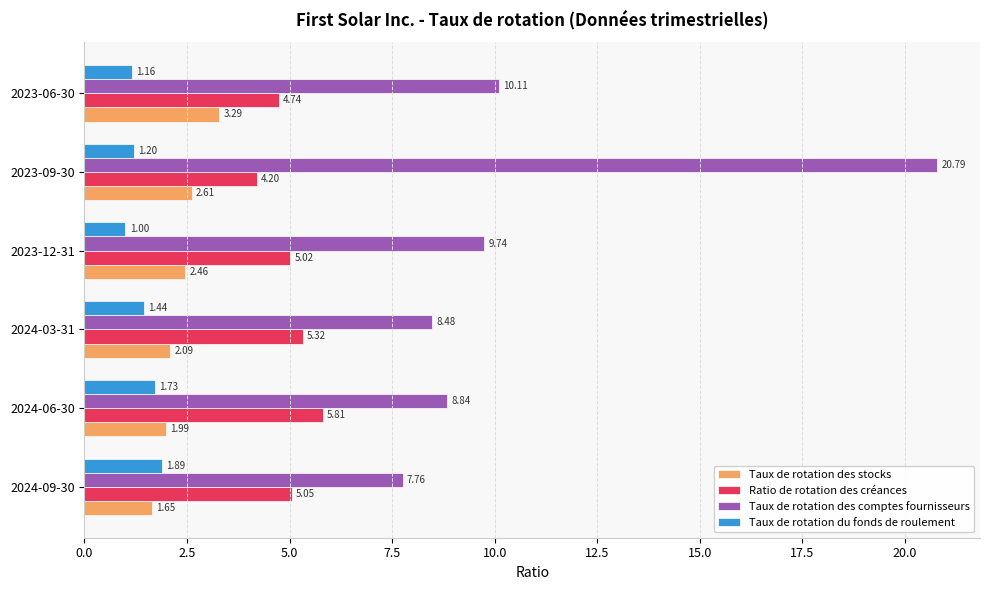

Where is Ratio de rotation des créances nearest to the value 5?

2023-12-31